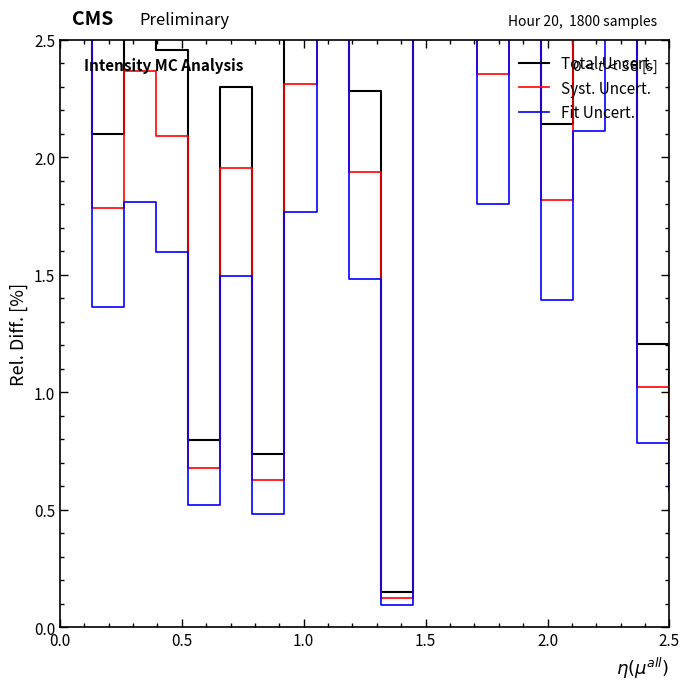

What are all the series names shown in the legend?

Total Uncert., Syst. Uncert., Fit Uncert.